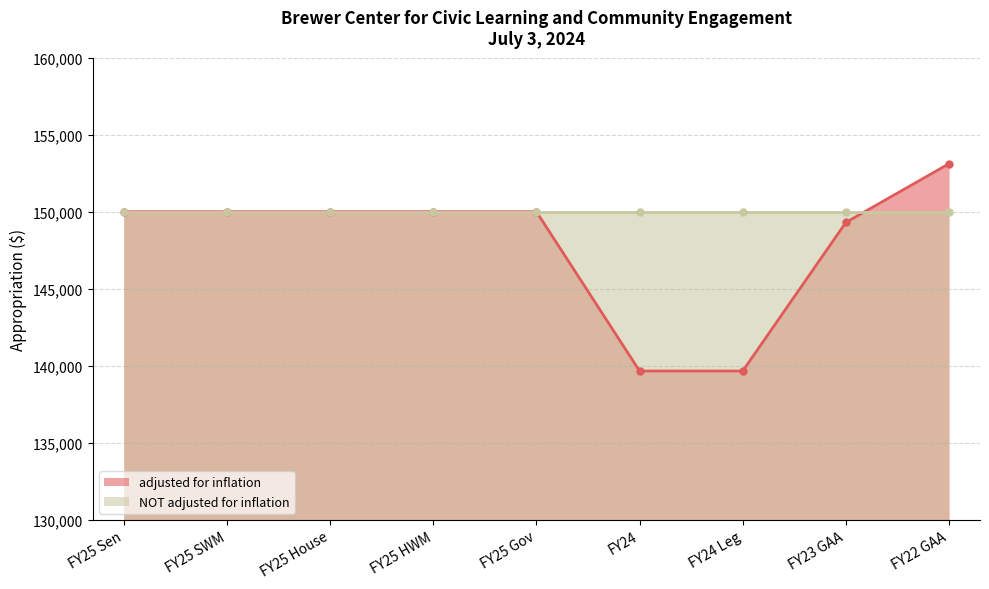

How many data points are less than 150000?

3